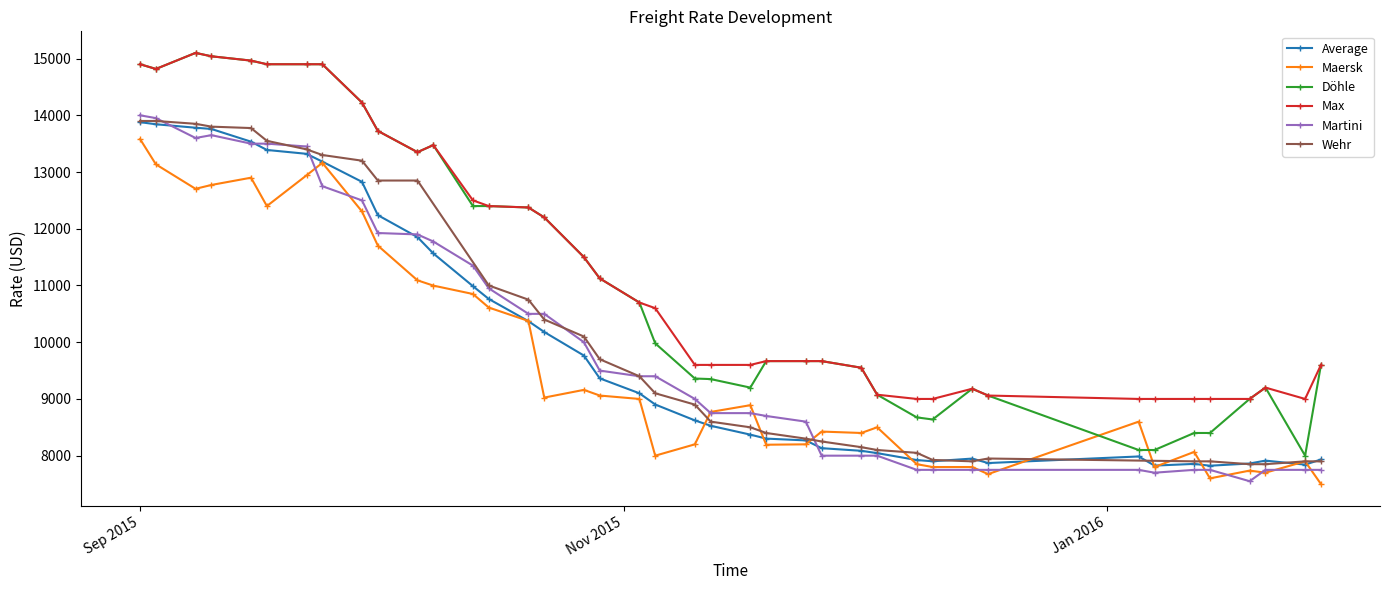

True or false: Max and Average cross at least once.

False